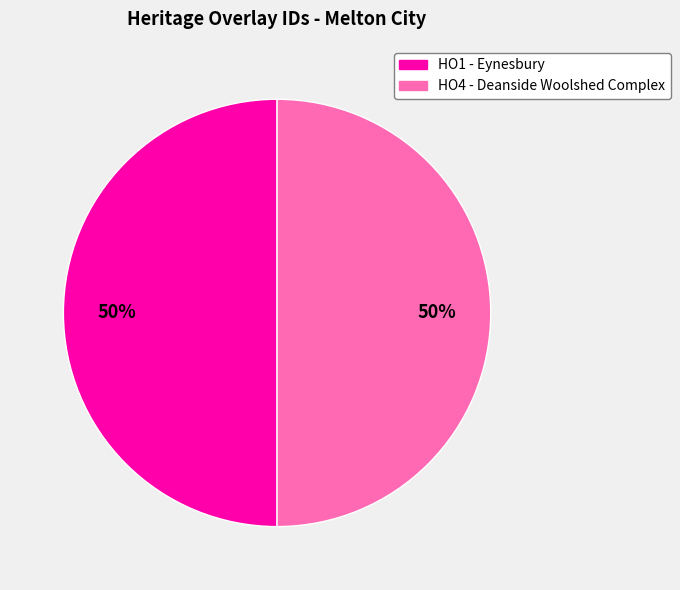

How many slices are in this pie chart?

2